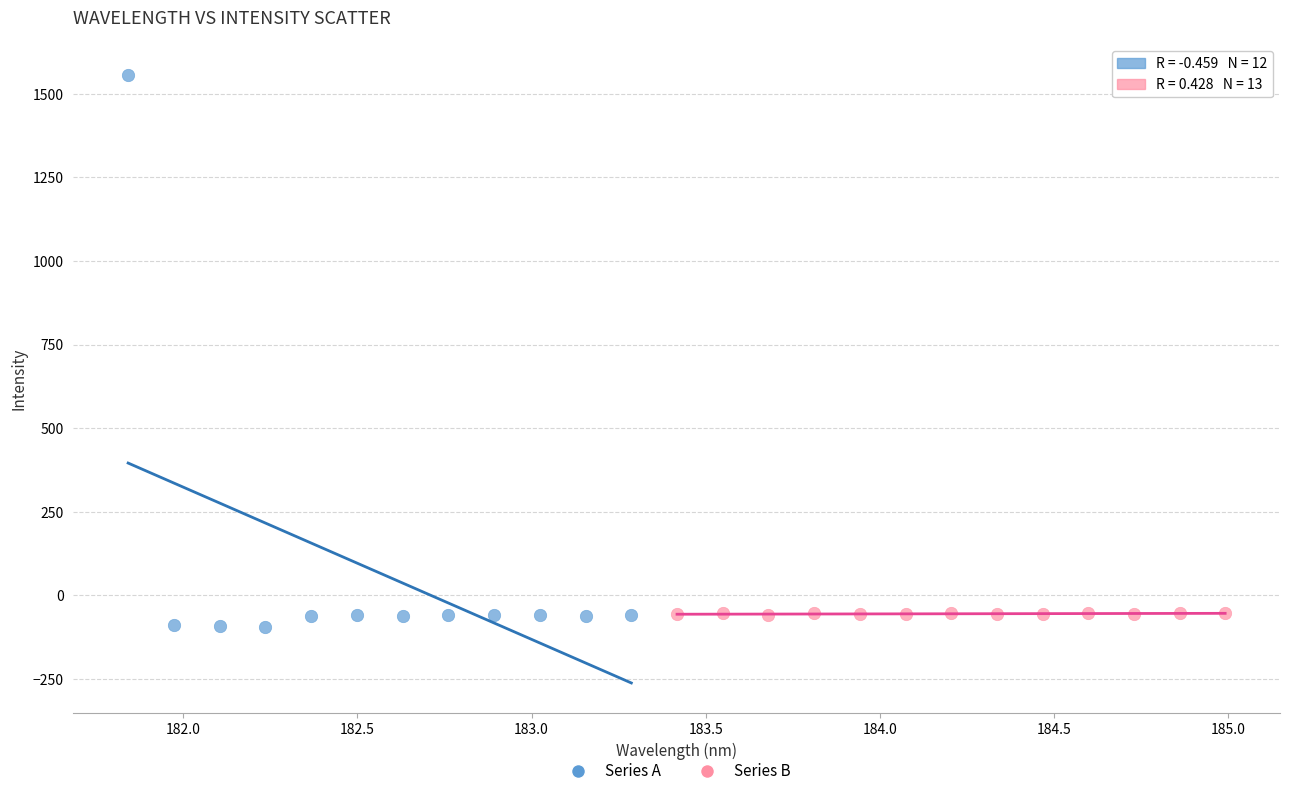

Which series reaches the minimum Y coordinate?

Series A